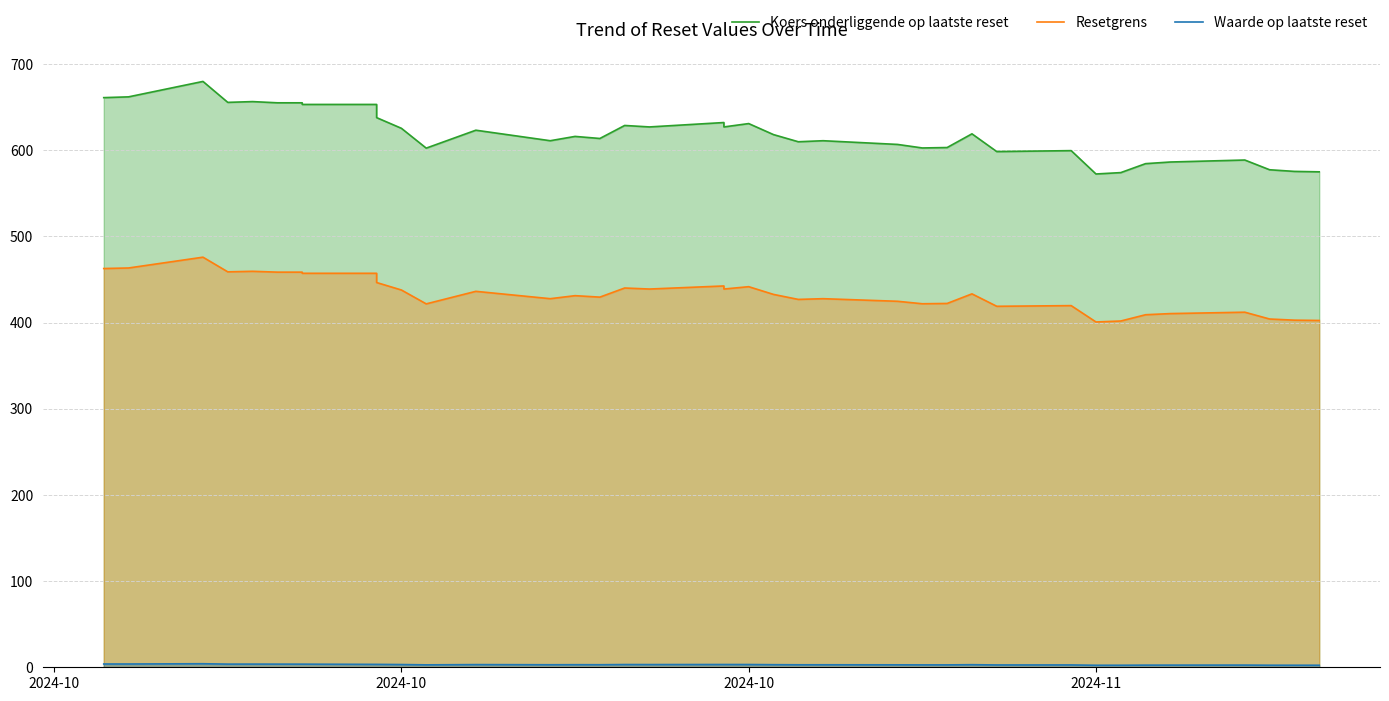

What is the total value across all series at 2024-10?

1066.3